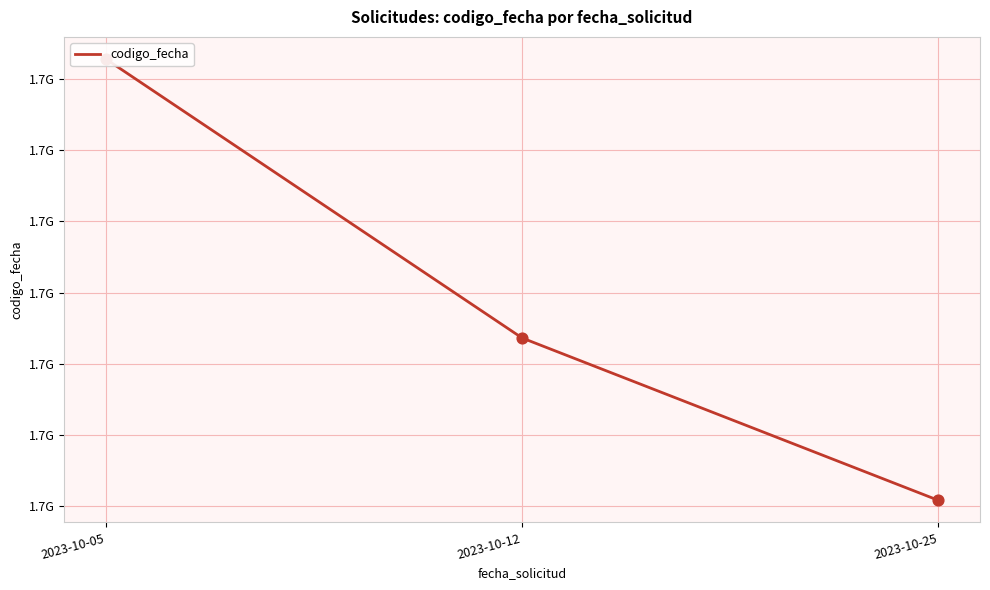

What is the change in value from 2023-10-05 to 2023-10-12?

-783130